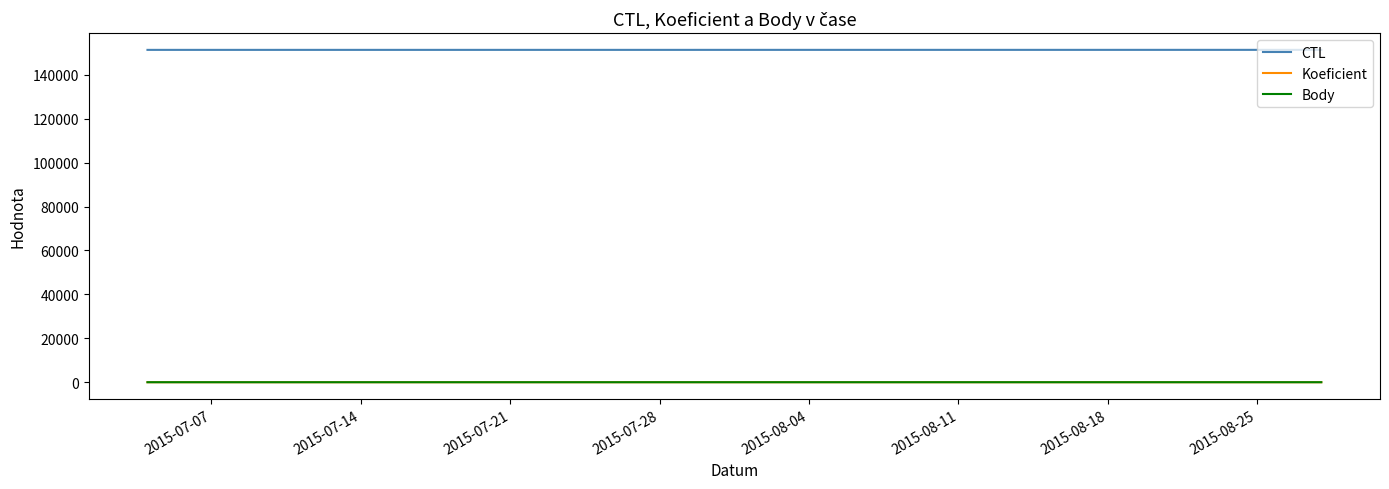

At which category is the sum across all series the highest?

2015-07-21